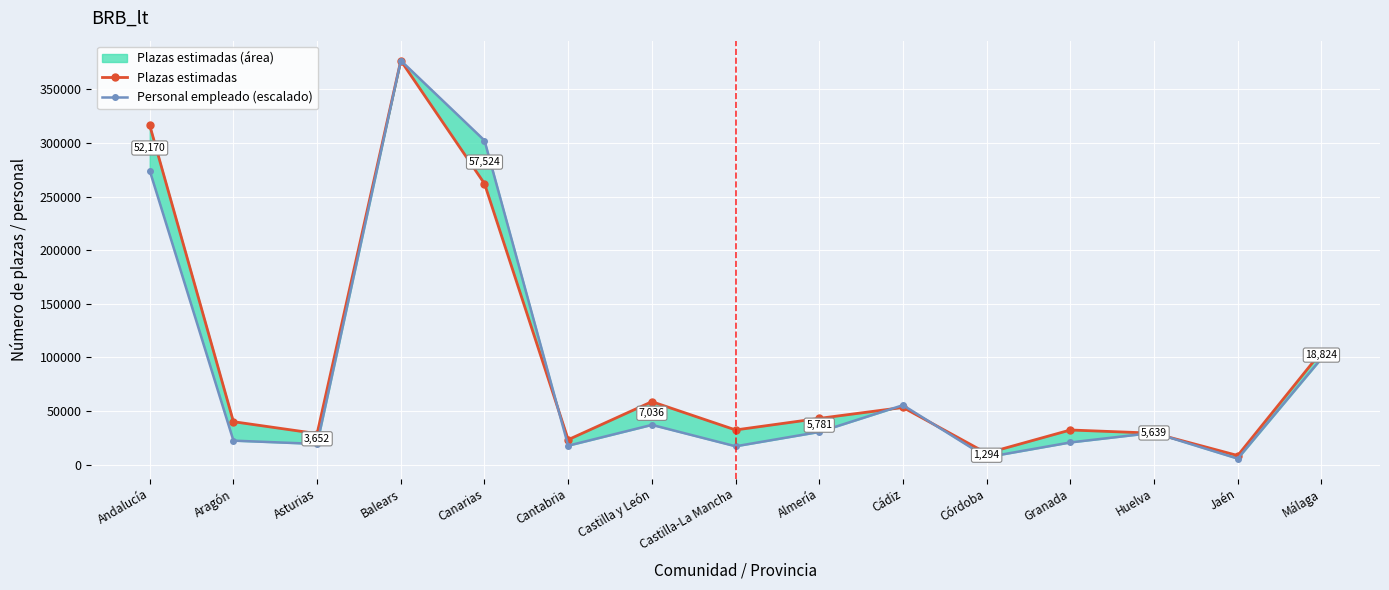

In Plazas estimadas, how many points are higher than both neighbors (excluding endpoints)?

4